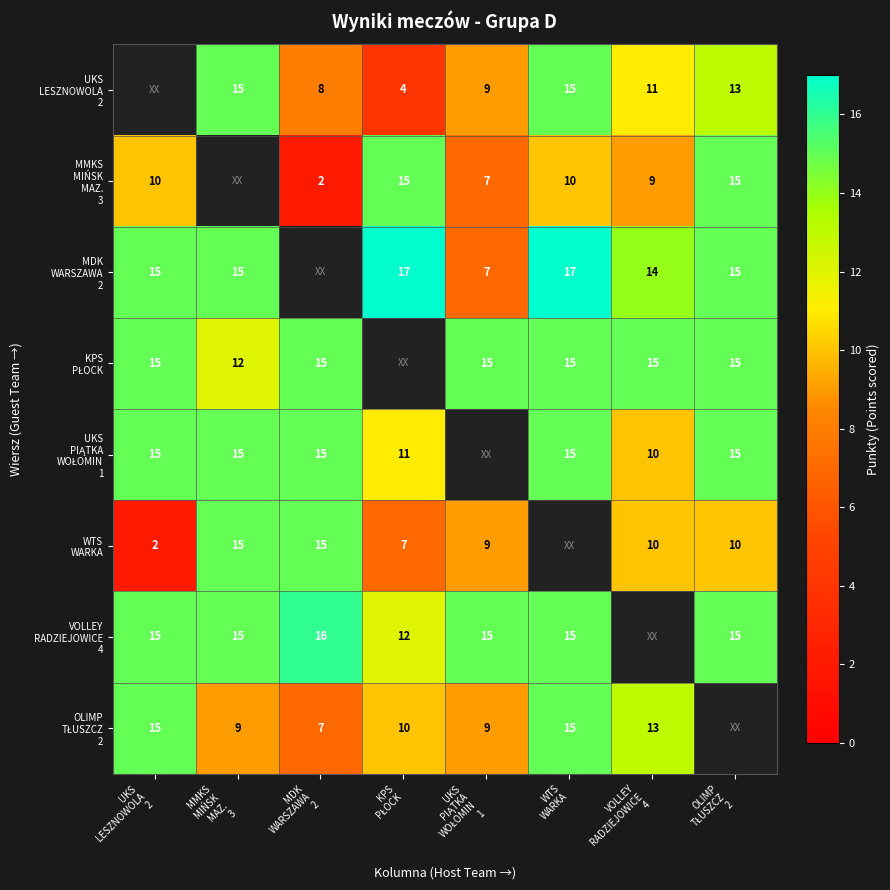

At which category does the chart reach its peak across all series?

KPS
PŁOCK